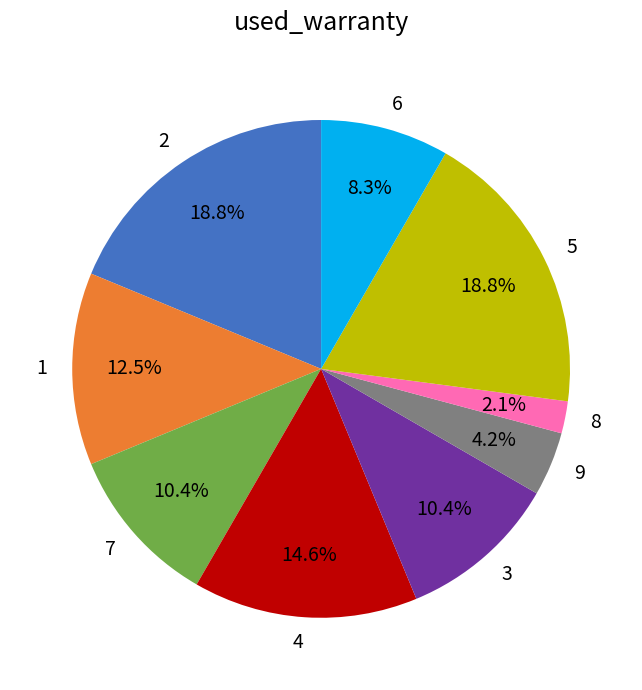

How many segments does this pie chart have?

9